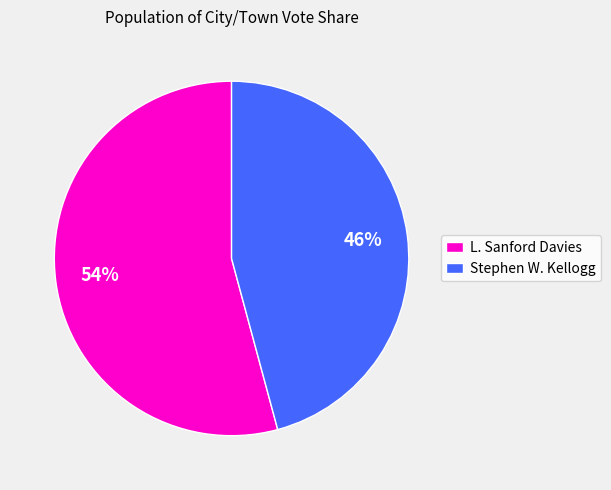

Between L. Sanford Davies and Stephen W. Kellogg, which is larger?

L. Sanford Davies